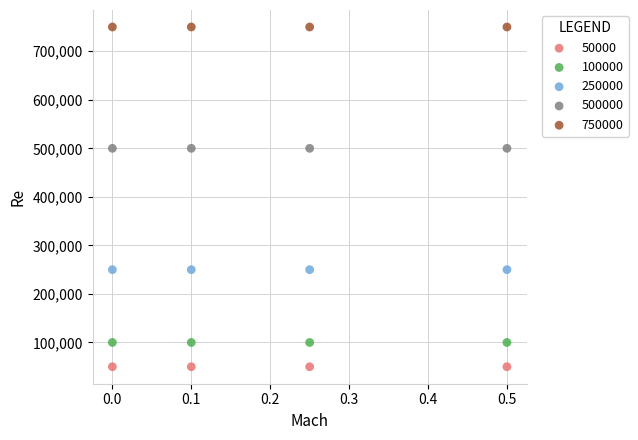

Which series contains the highest Y value?

750000